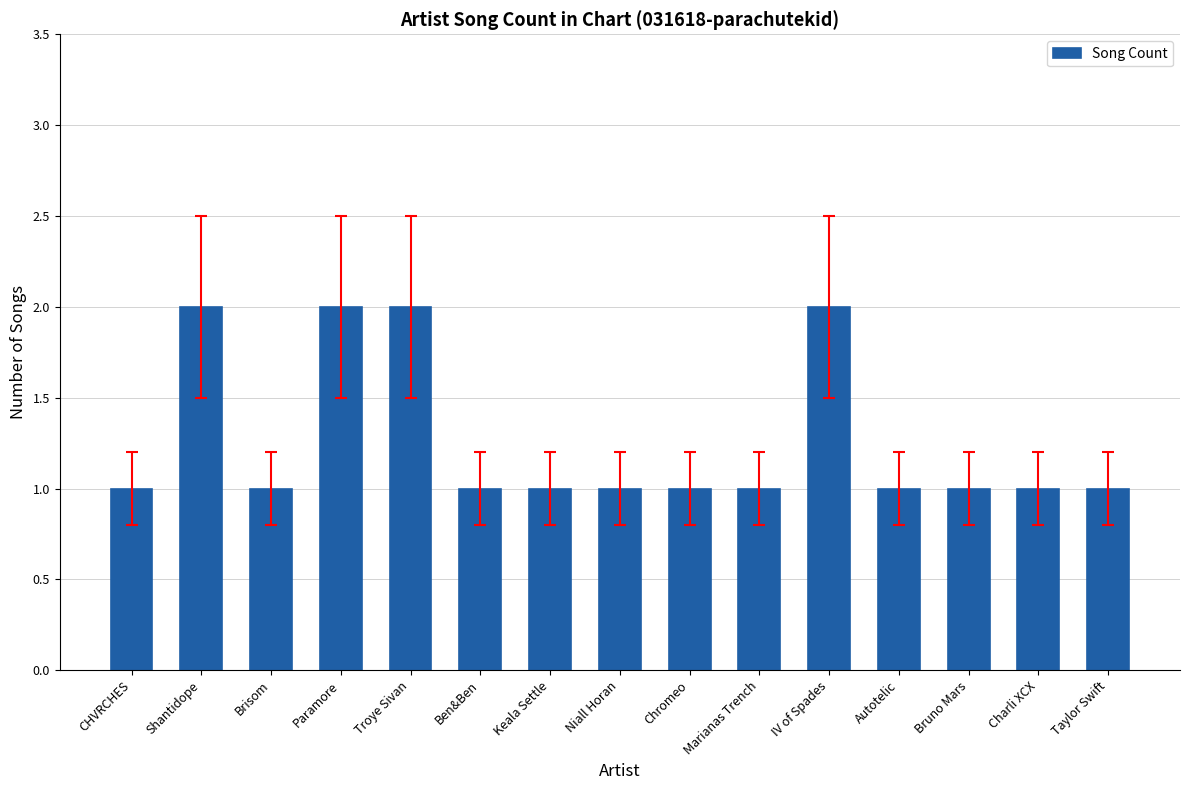

What is the ratio of the value at CHVRCHES to the value at Marianas Trench?

1.0